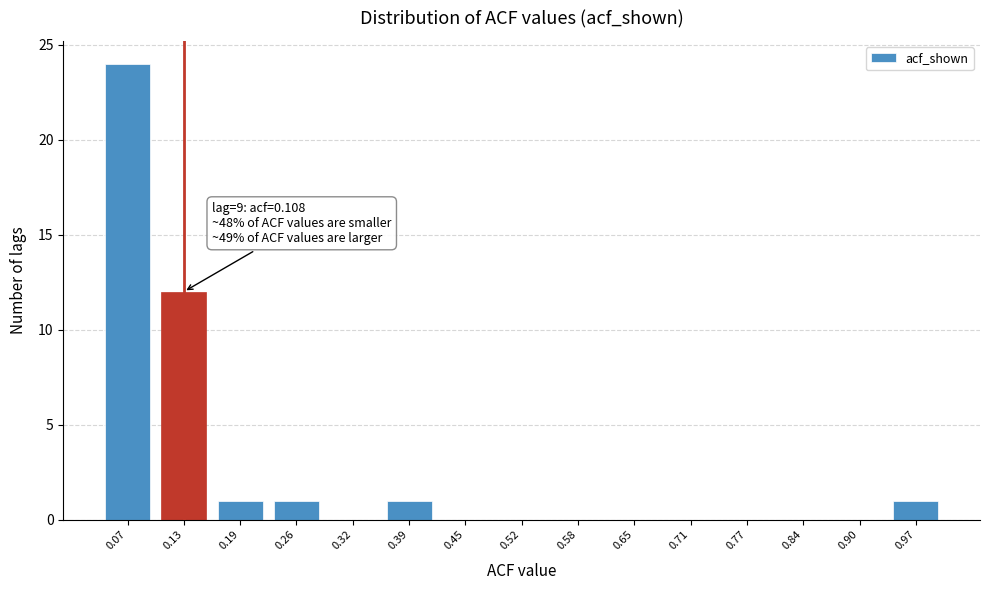

Reading left to right, list all the values displayed in this chart.

0.07=24	0.13=12	0.19=1	0.26=1	0.32=0	0.39=1	0.45=0	0.52=0	0.58=0	0.65=0	0.71=0	0.77=0	0.84=0	0.90=0	0.97=1